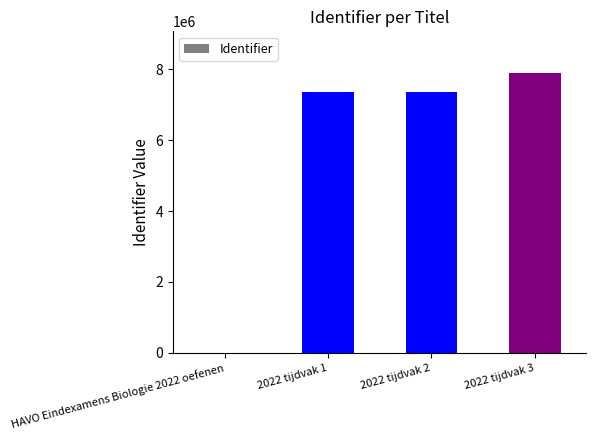

The chart shows a value of 2524840 at HAVO Eindexamens Biologie 2022 oefenen. True or false?

False